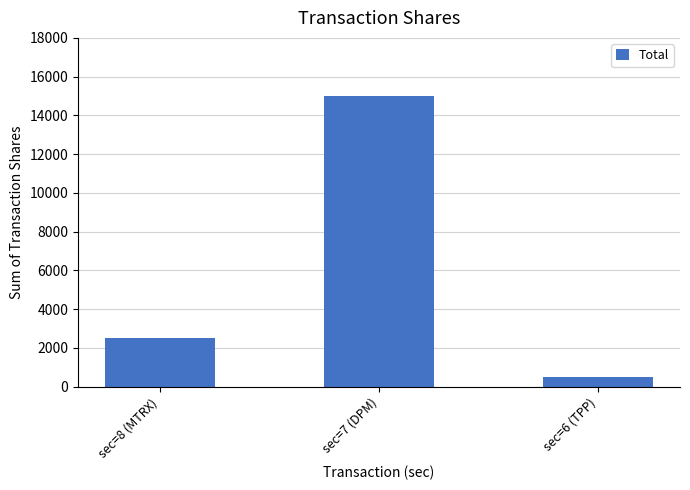

What is the minimum value shown in the chart?

500